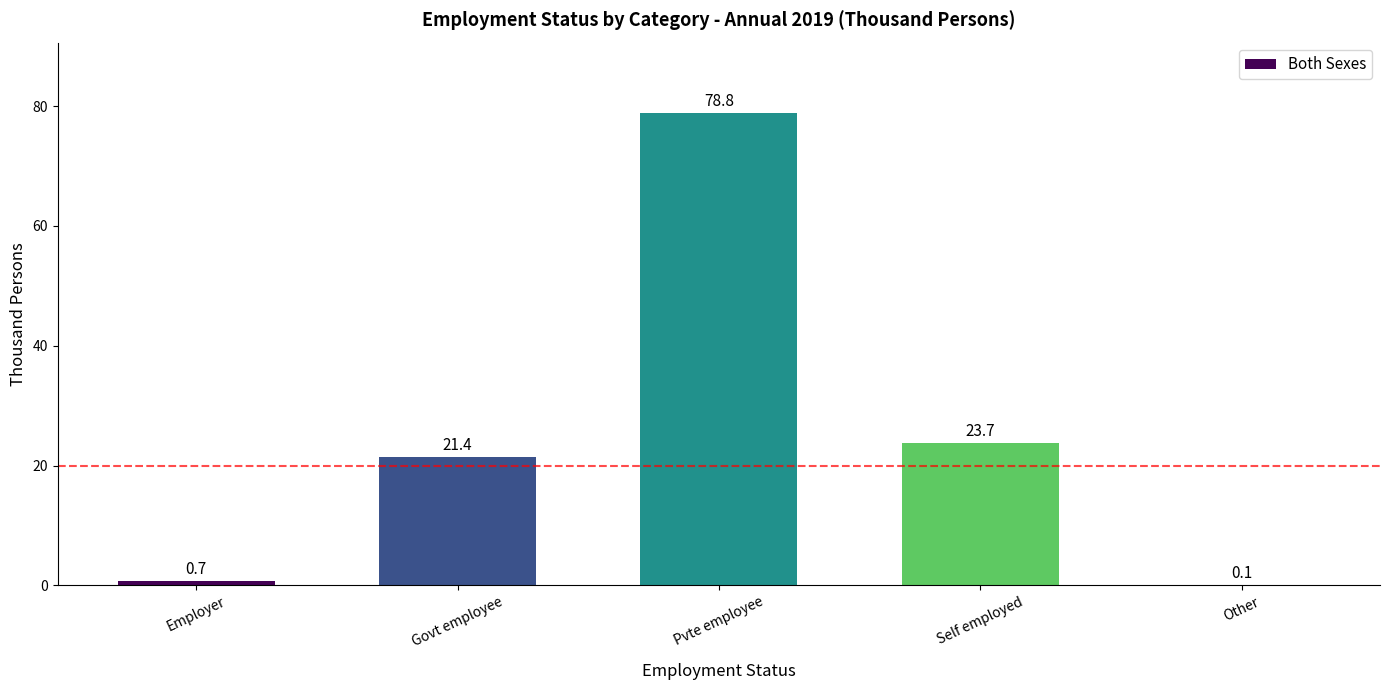

Where does the data first go above 21?

Govt employee